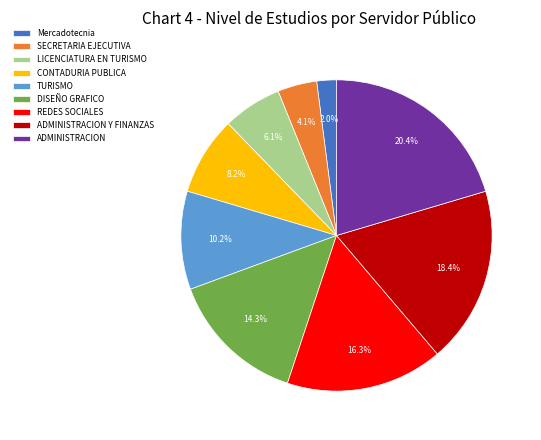

Is it true that LICENCIATURA EN TURISMO is 21% of the pie?

False